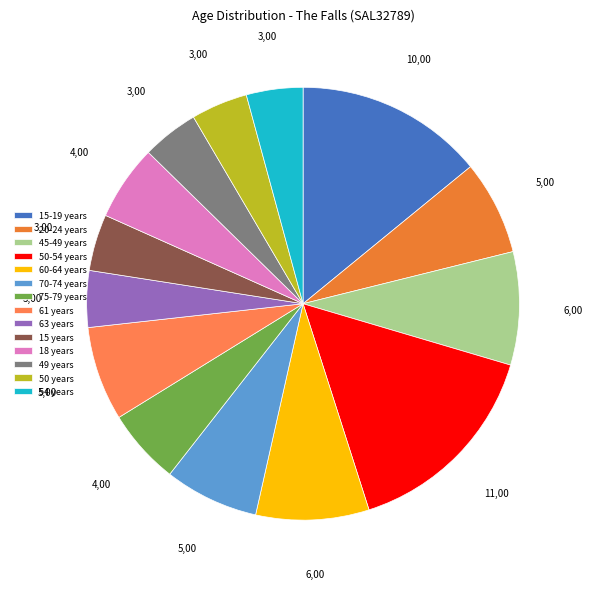

How many slices are in this pie chart?

14